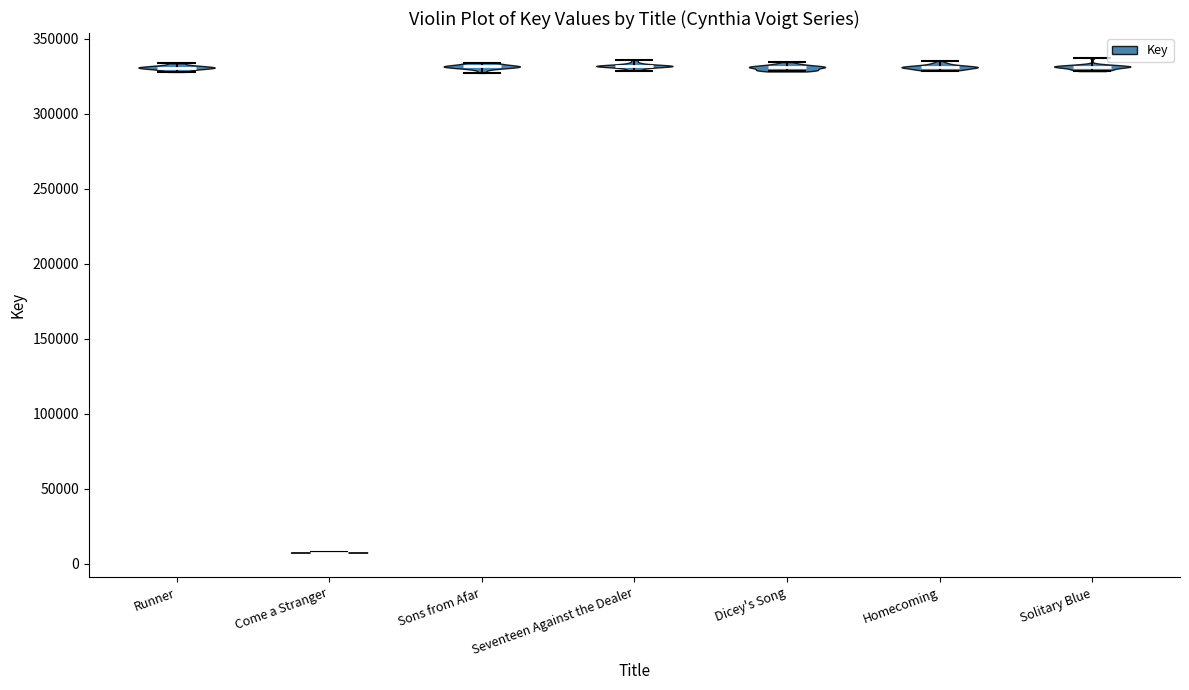

What is the highest point the violin for Sons from Afar reaches on the y-axis? The values are not printed on the chart, so give them approximately, as read against the axis.

335000